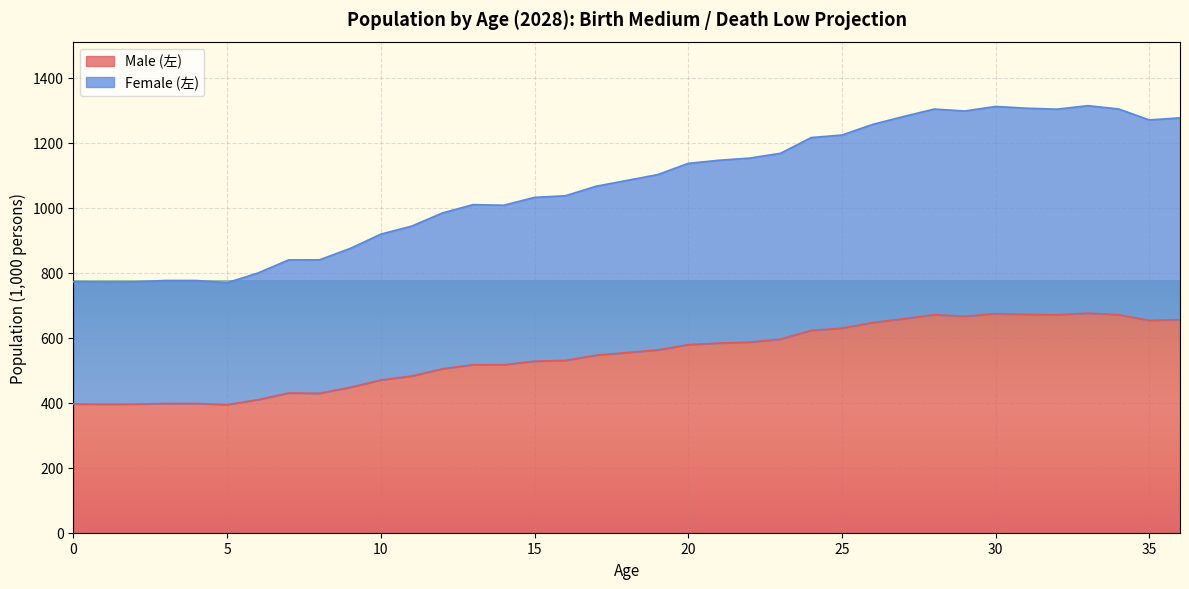

What is the total value across all series at 10?

918.7